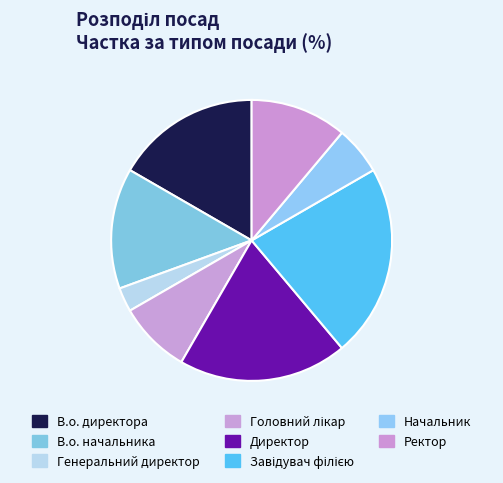

Is there a majority slice in this chart?

No